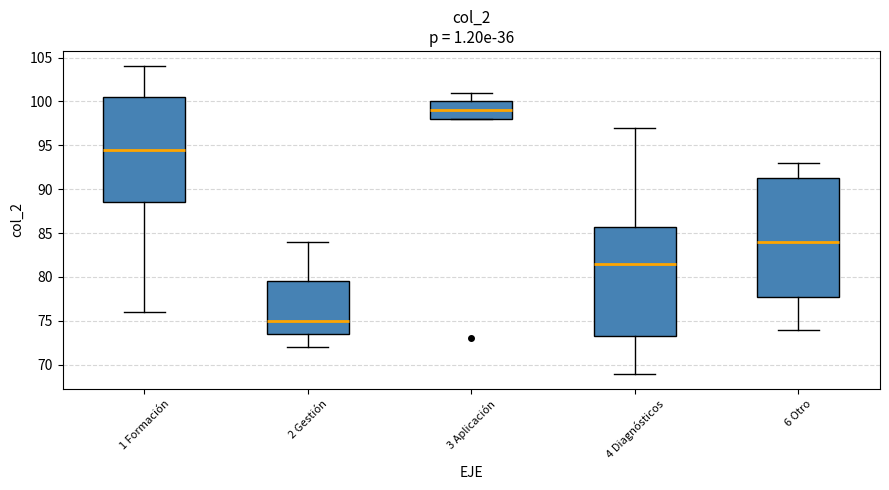

Reading left to right, transcribe this box plot: for each box, give where its median line is, the range the box spans, and where its two whiskers end, as read against the y-axis. The values are not printed on the chart, so give them approximately, as read against the axis.

1 Formación: median 94.5, box 88.5 to 100.5, whiskers 76.0 to 104.0
2 Gestión: median 75.0, box 73.5 to 79.5, whiskers 72.0 to 84.0
3 Aplicación: median 99.0, box 98.0 to 100.0, whiskers 98.0 to 101.0
4 Diagnósticos: median 81.5, box 73.5 to 86.0, whiskers 69.0 to 97.0
6 Otro: median 84.0, box 78.0 to 91.5, whiskers 74.0 to 93.0